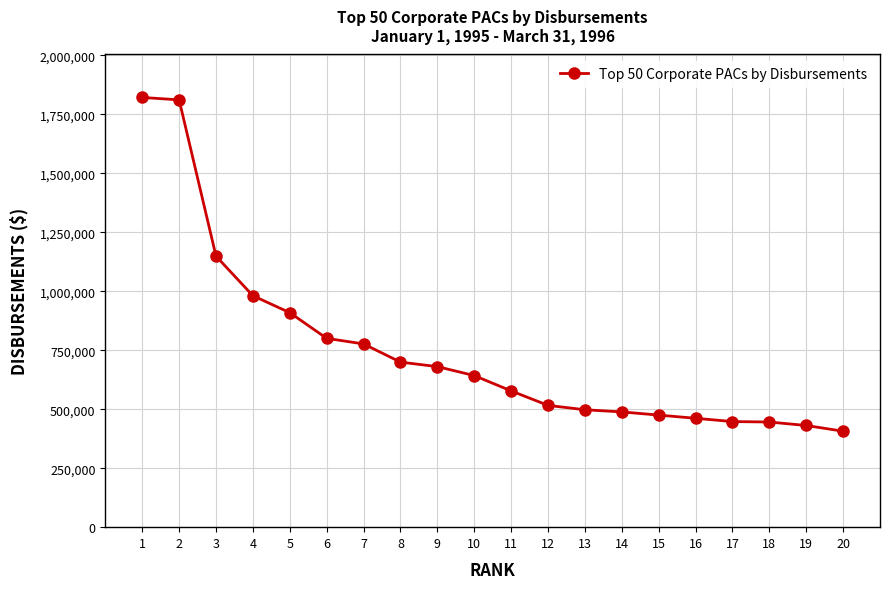

How many lines are shown in the chart?

1